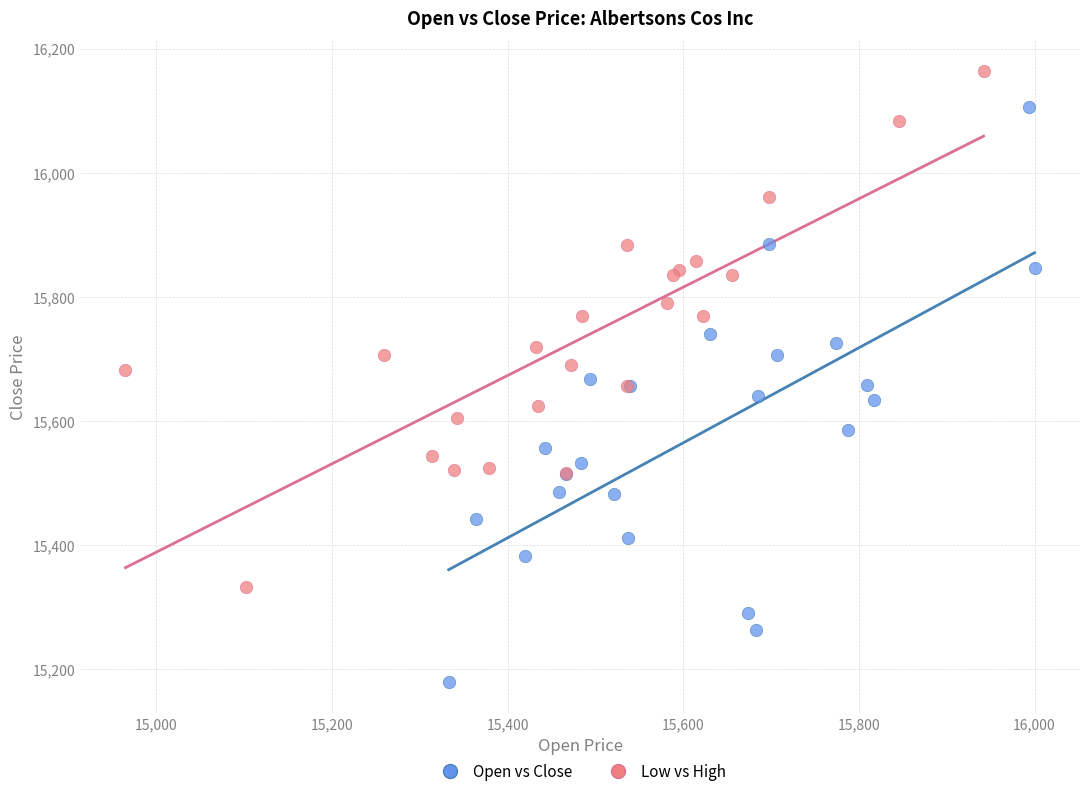

Which series contains the highest Y value?

Low vs High